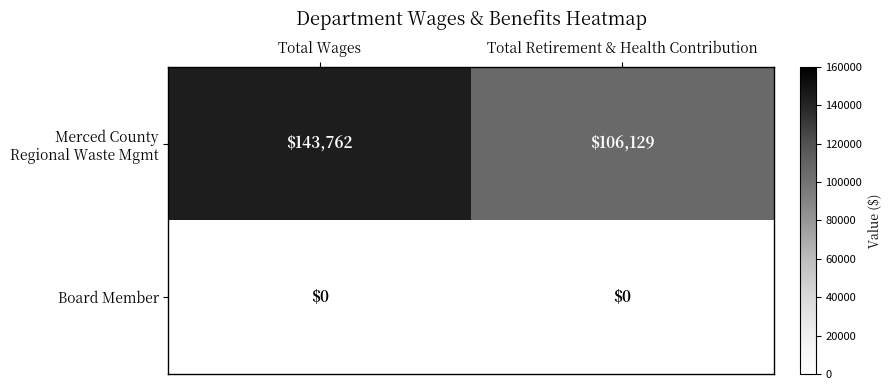

Which category has the highest value across all series?

Total Wages